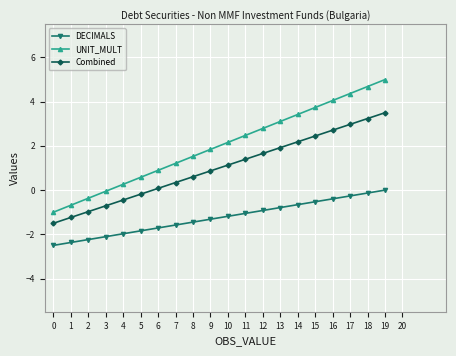

Does the chart display data point markers on the line(s)?

Yes